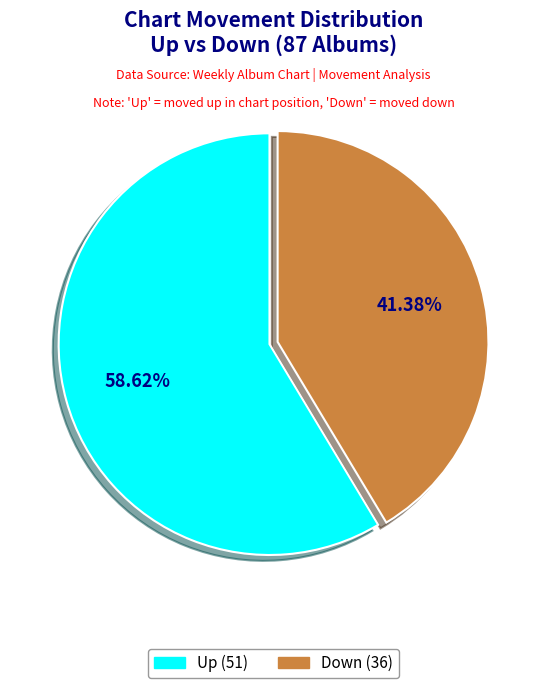

Is there any slice that represents more than half of the pie?

Yes